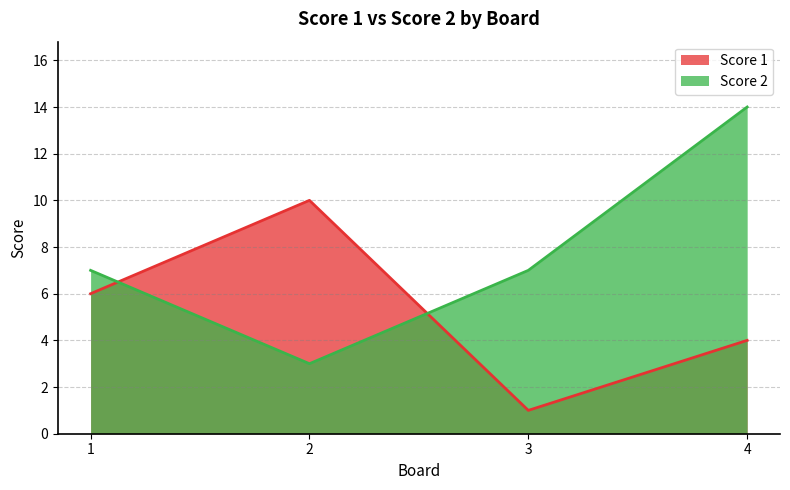

What is the value of the Score 2 point at the 3rd from the left?

7